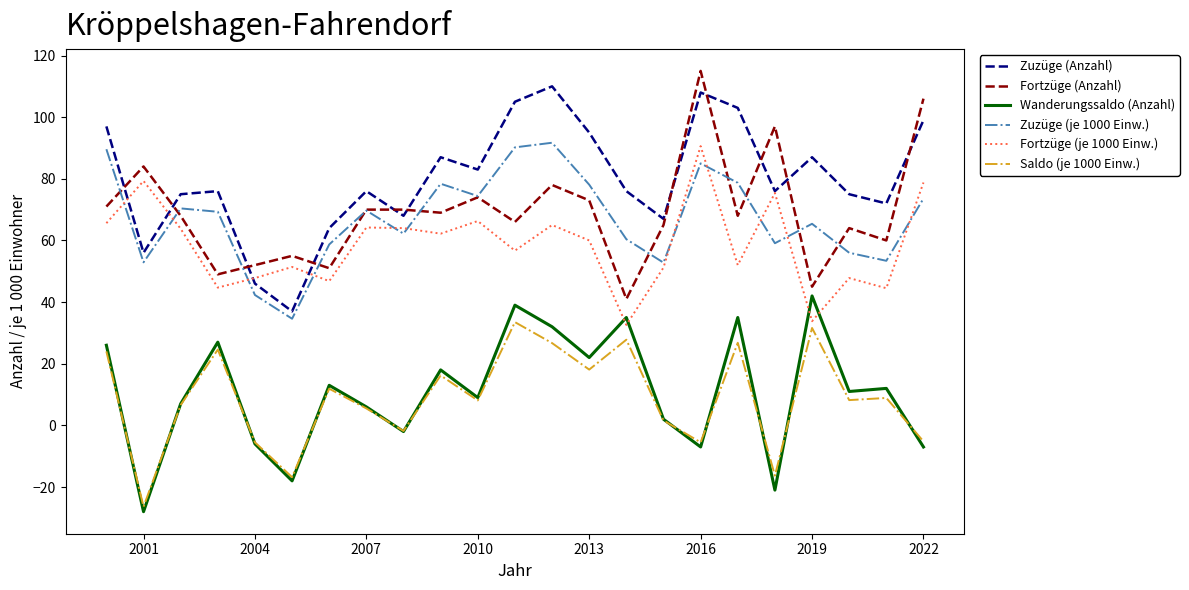

How many negative values does the Saldo (je 1000 Einw.) series have?

7